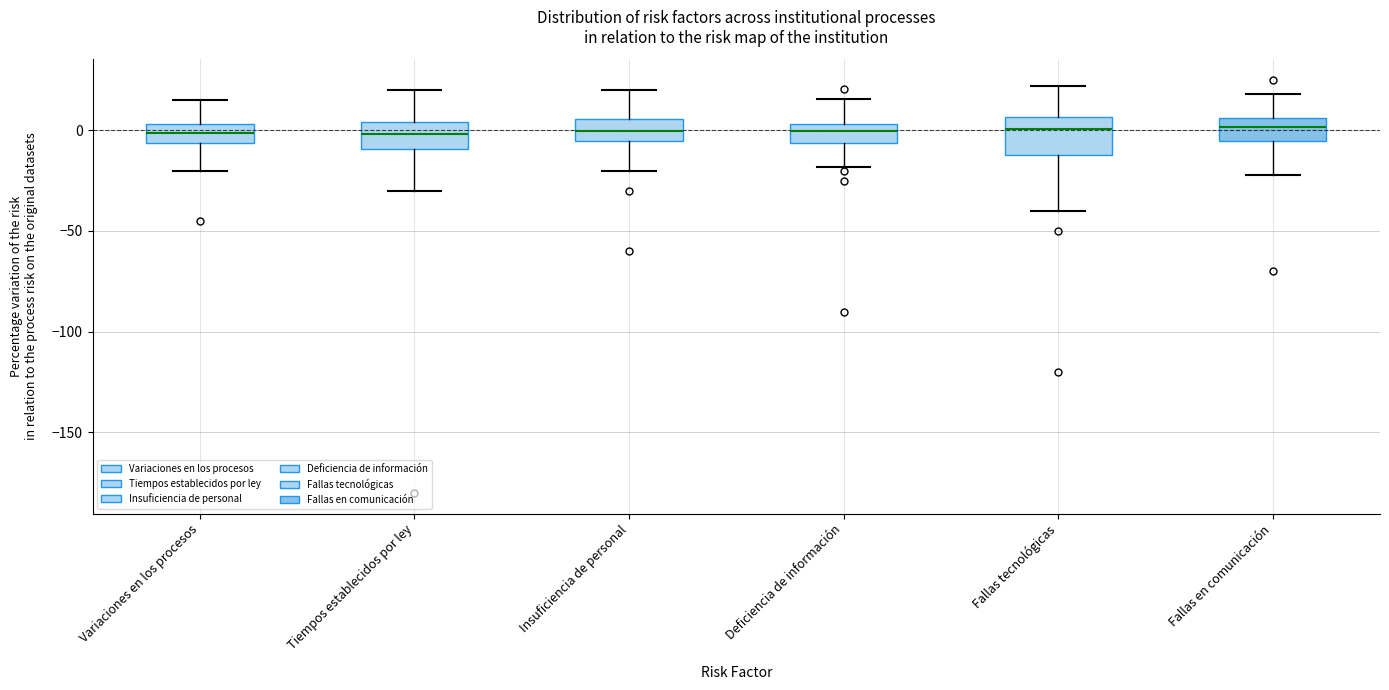

Reading left to right, transcribe this box plot: for each box, give where its median line is, the range the box spans, and where its two whiskers end, as read against the y-axis. The values are not printed on the chart, so give them approximately, as read against the axis.

Variaciones en los procesos: median 0, box -5 to 5, whiskers -20 to 15
Tiempos establecidos por ley: median 0, box -10 to 5, whiskers -30 to 20
Insuficiencia de personal: median 0, box -5 to 5, whiskers -20 to 20
Deficiencia de información: median 0, box -5 to 5, whiskers -20 to 15
Fallas tecnológicas: median 0, box -10 to 5, whiskers -40 to 20
Fallas en comunicación: median 0, box -5 to 5, whiskers -20 to 20